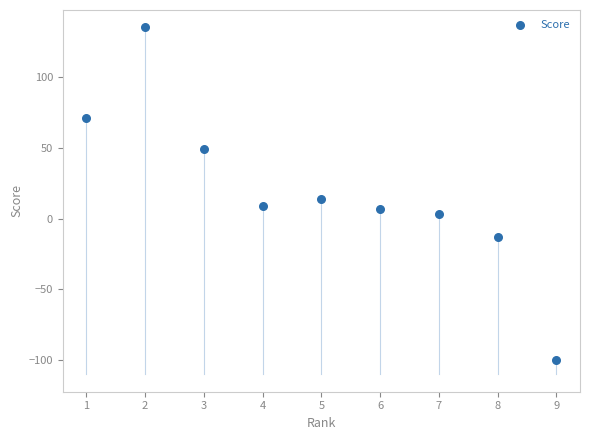

What is the average Y value?

19